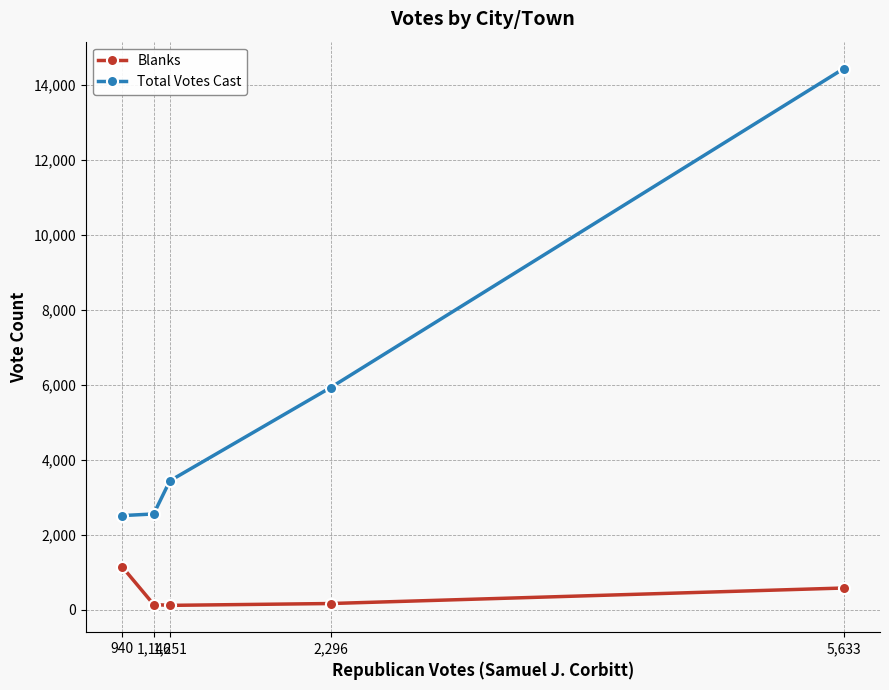

Count the number of categories in the chart.

5